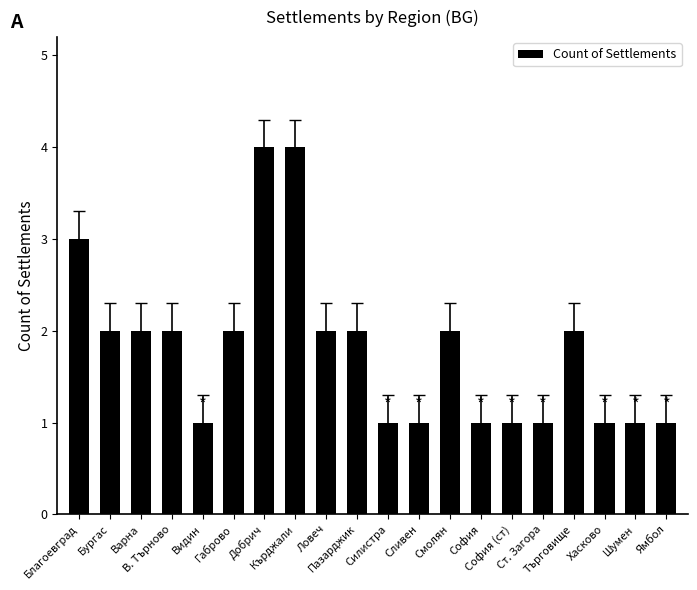

Count the values in the range 1 to 2.

17